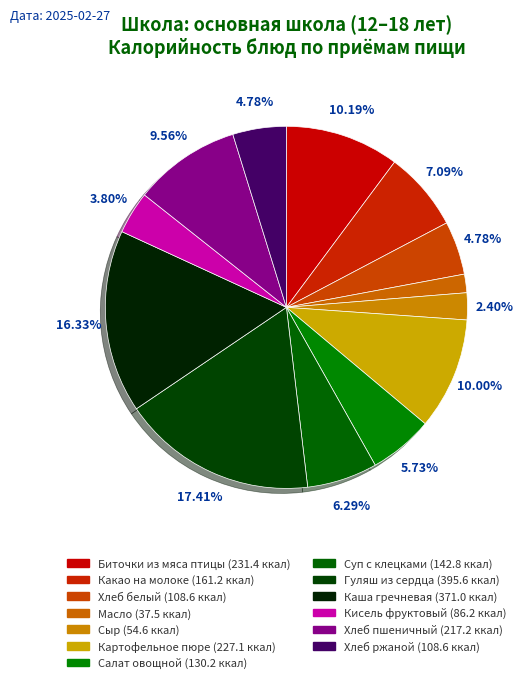

Between Хлеб пшеничный and Каша гречневая, which is larger?

Каша гречневая